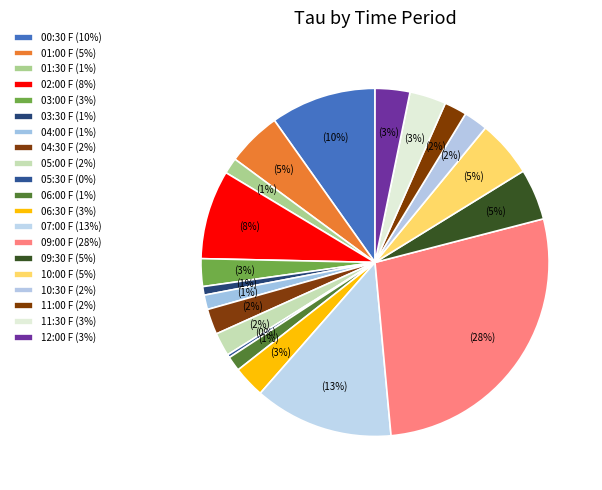

Which slice is the smallest?

05:30 F